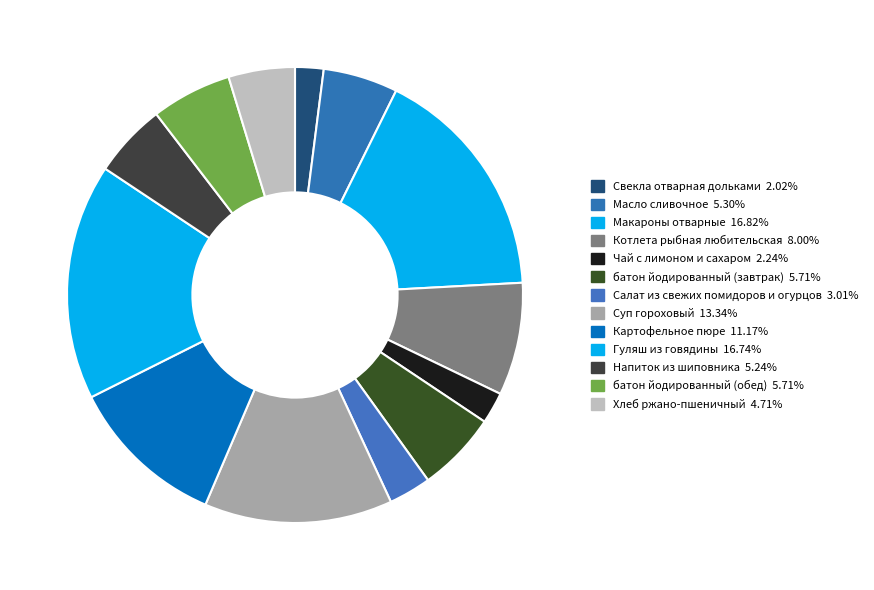

Does any single category account for the majority?

No